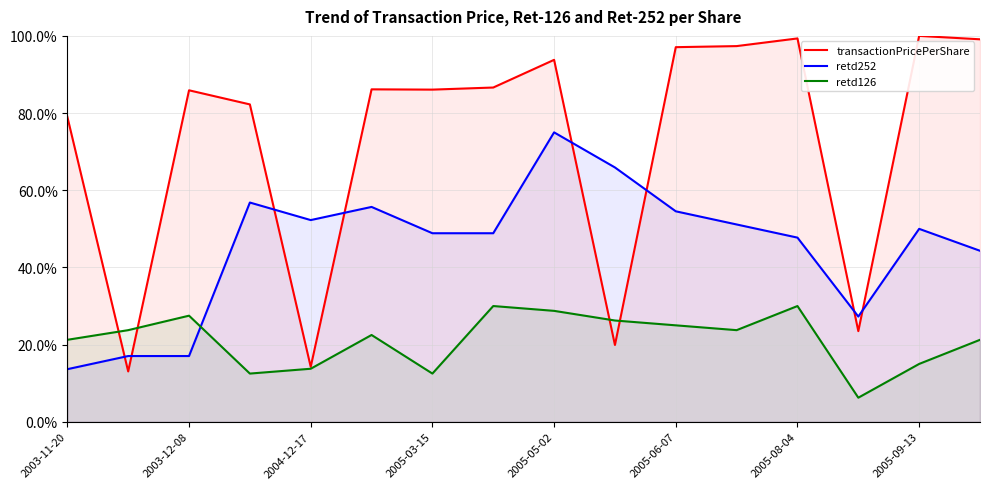

Which series changed the most between 2005-05-02 and 2005-08-04?

retd252